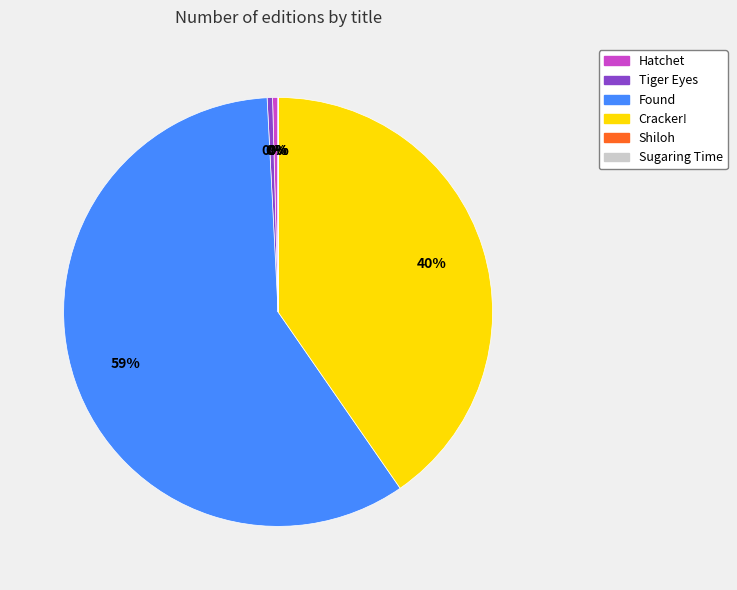

Which category has the biggest portion of the pie?

Found